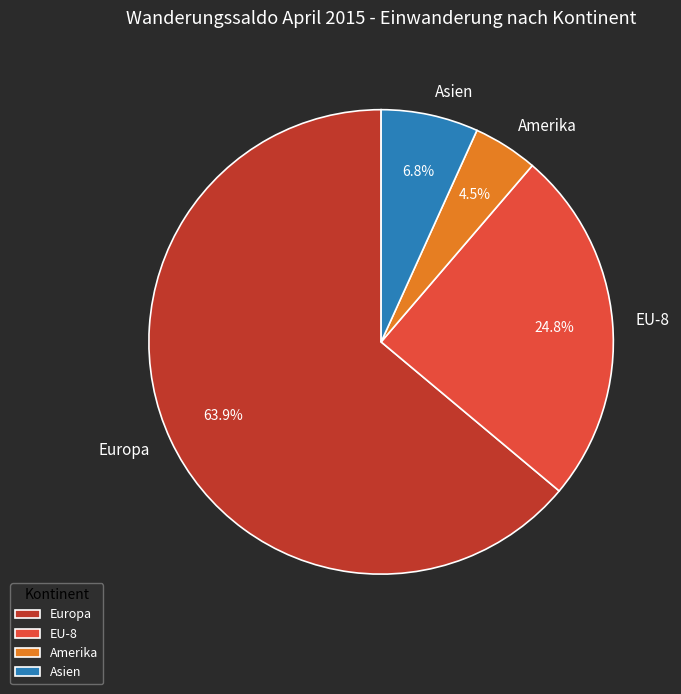

To the nearest percent, what is the combined percentage of Amerika and Europa?

68%